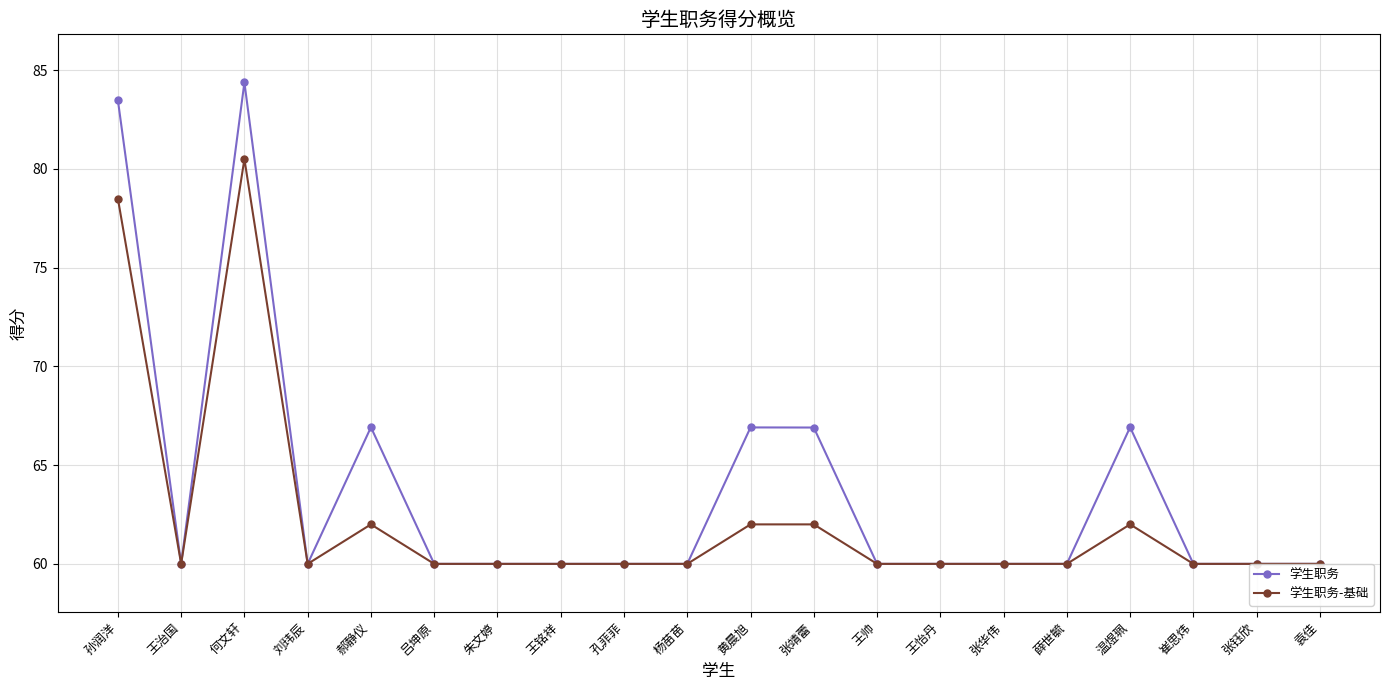

Which series has the largest total across all categories?

学生职务